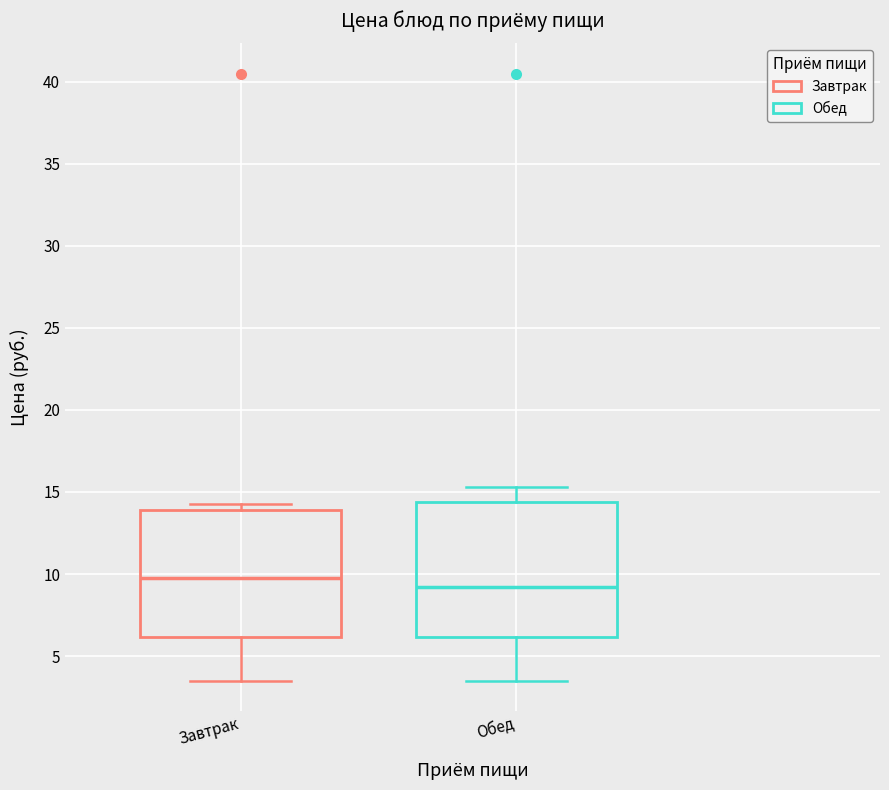

Where does the lower whisker of the box for Завтрак end on the y-axis? The values are not printed on the chart, so give them approximately, as read against the axis.

3.5